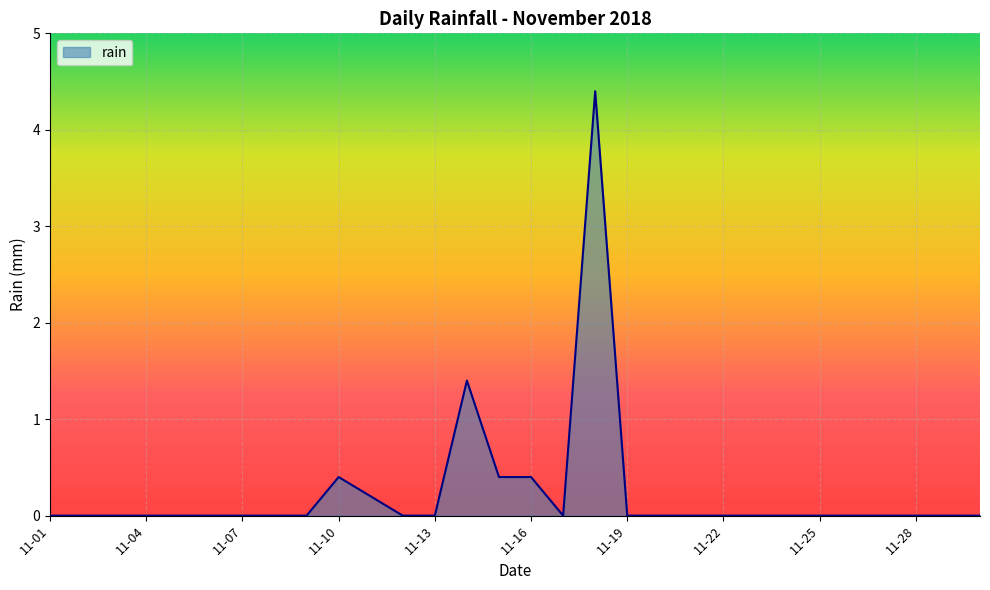

What is the greatest value displayed?

4.4